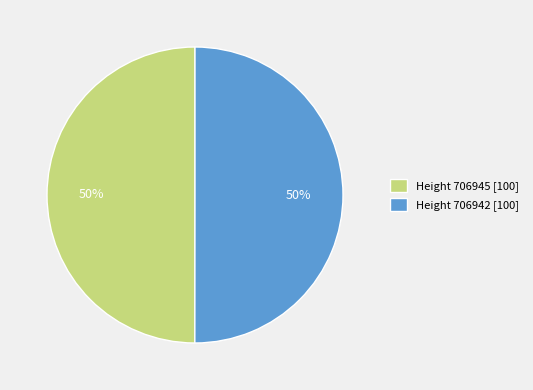

Approximately how many times larger is the value at Height 706942 [100] compared to Height 706945 [100]?

1.0